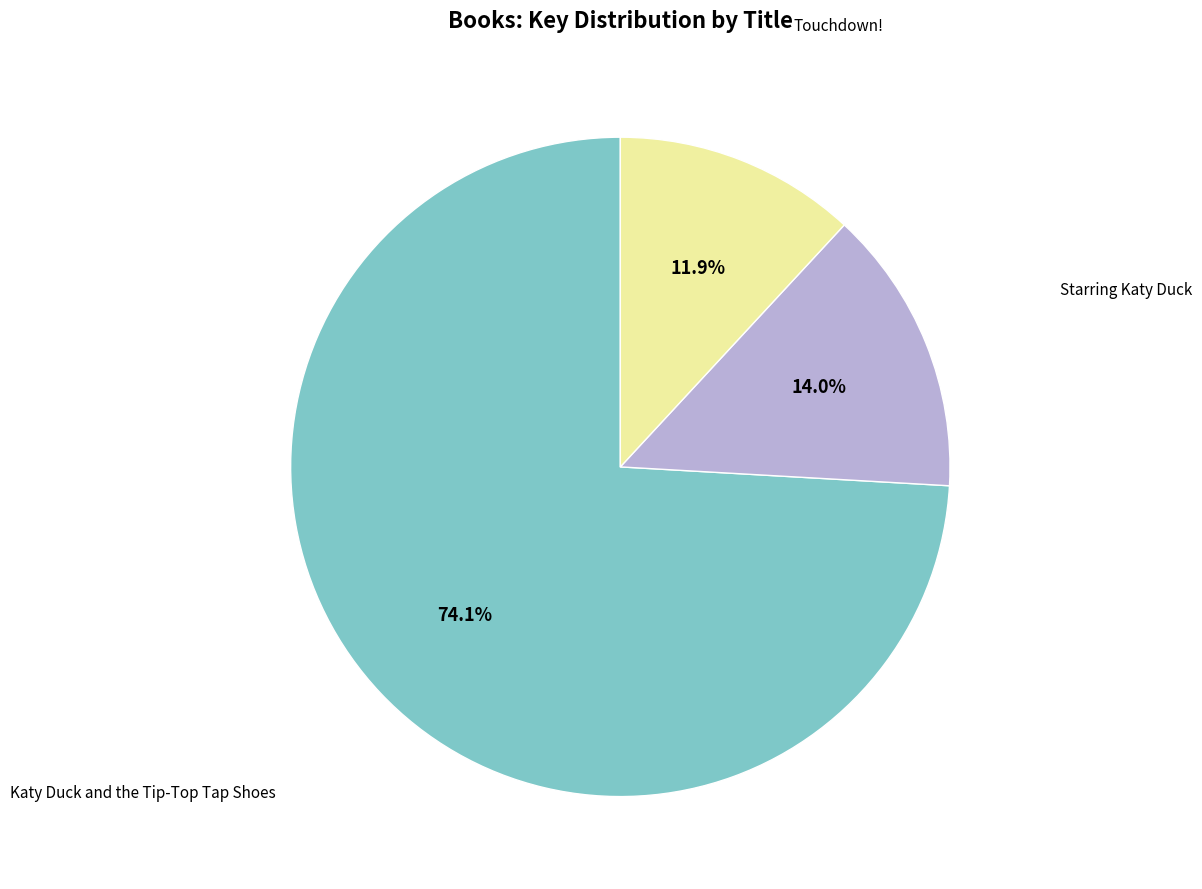

Does any single category account for the majority?

Yes